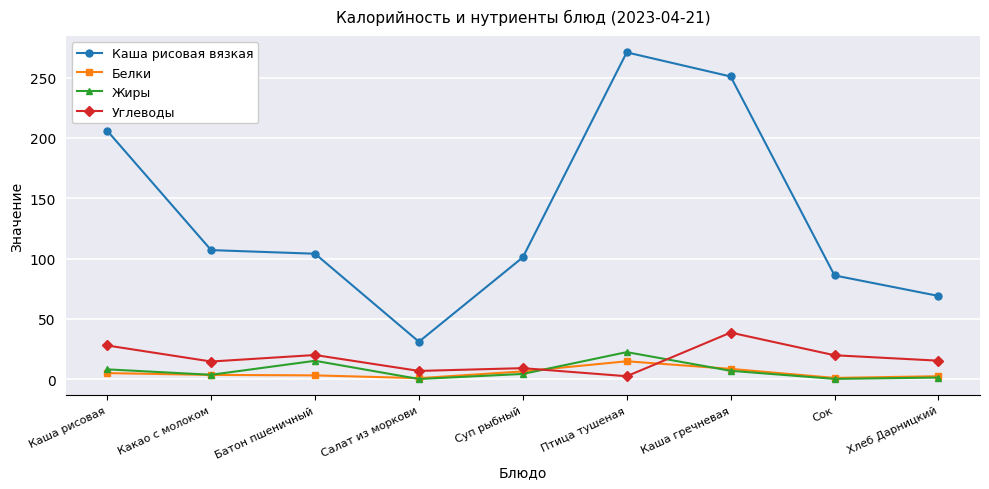

What is the lowest value of the Жиры series?

0.1